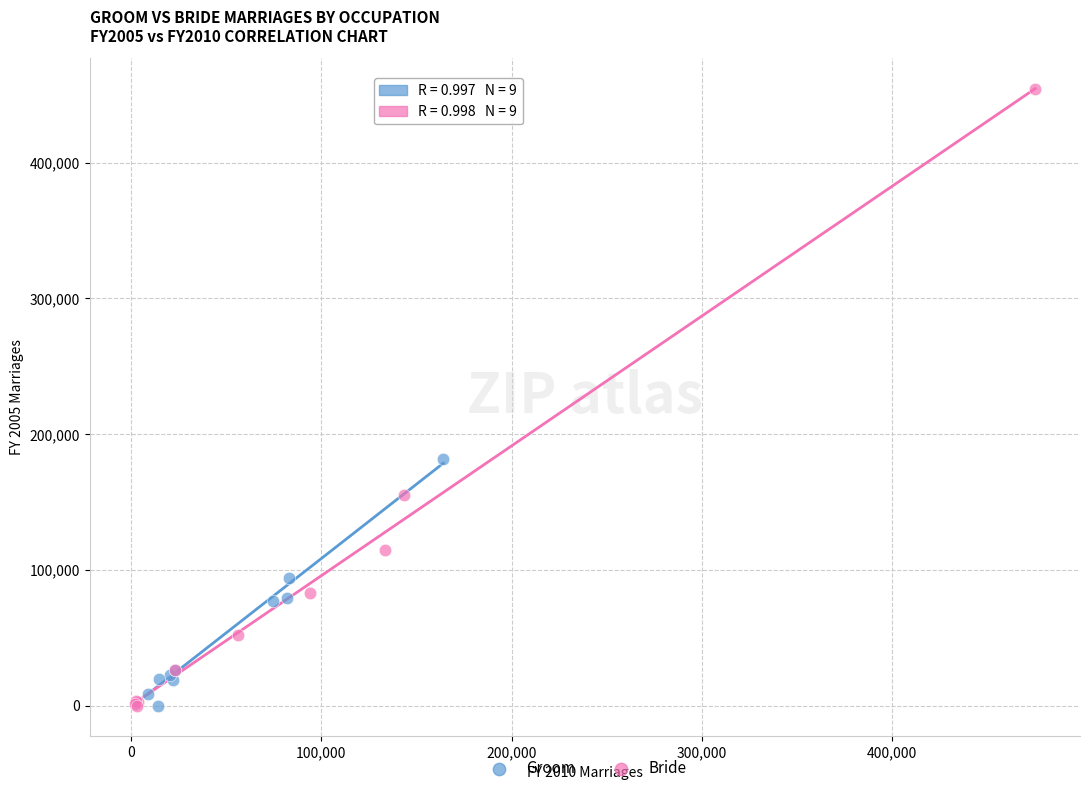

What are all the series names shown in the legend?

Groom, Bride